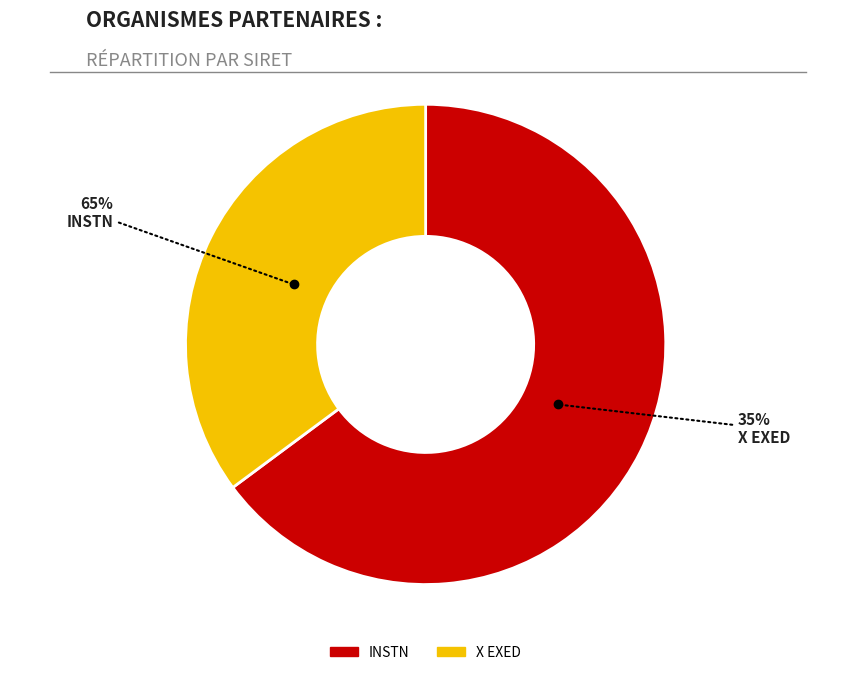

Approximately how many times larger is the value at X EXED compared to INSTN?

0.5